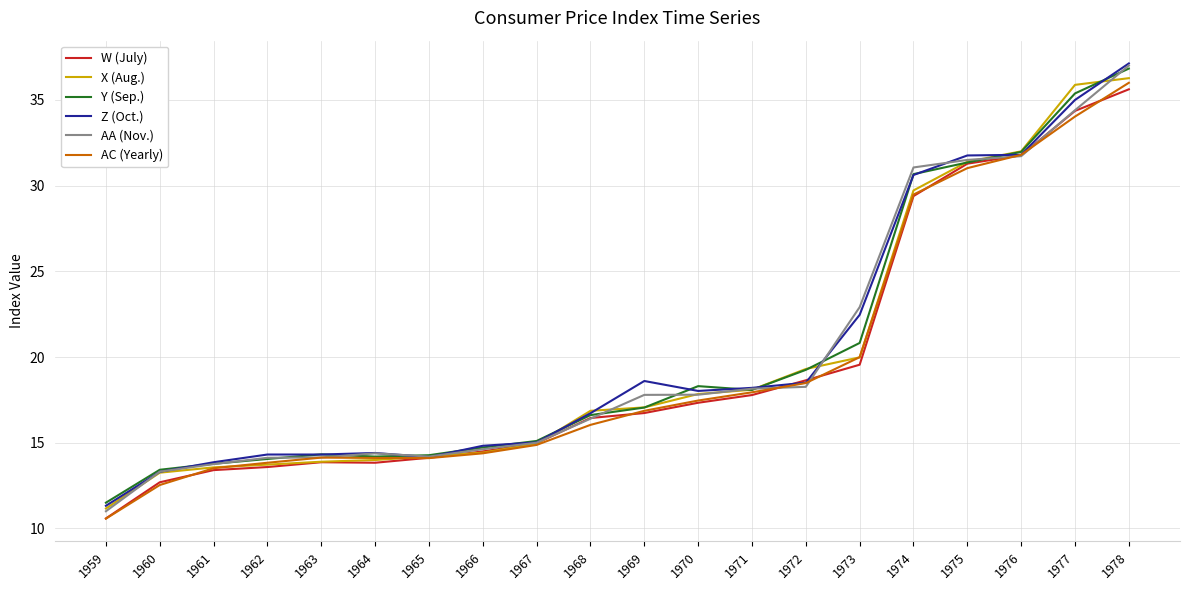

True or false: W (July) has a value of 28.7 at 1973.

False